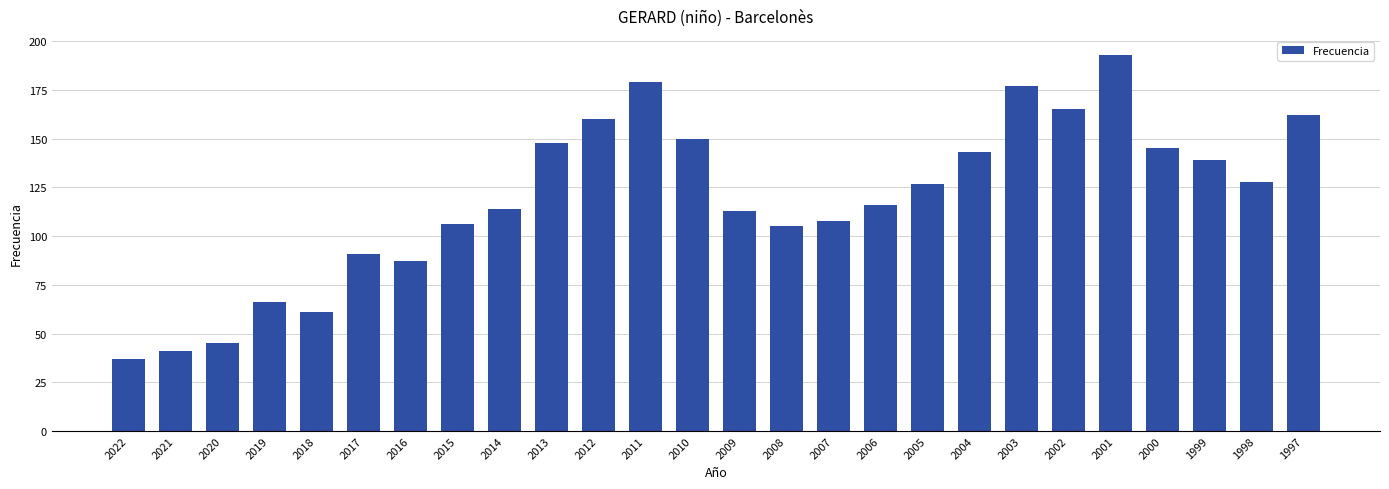

Reading right to left, extract all data points from this chart.

1997=162	1998=128	1999=139	2000=145	2001=193	2002=165	2003=177	2004=143	2005=127	2006=116	2007=108	2008=105	2009=113	2010=150	2011=179	2012=160	2013=148	2014=114	2015=106	2016=87	2017=91	2018=61	2019=66	2020=45	2021=41	2022=37